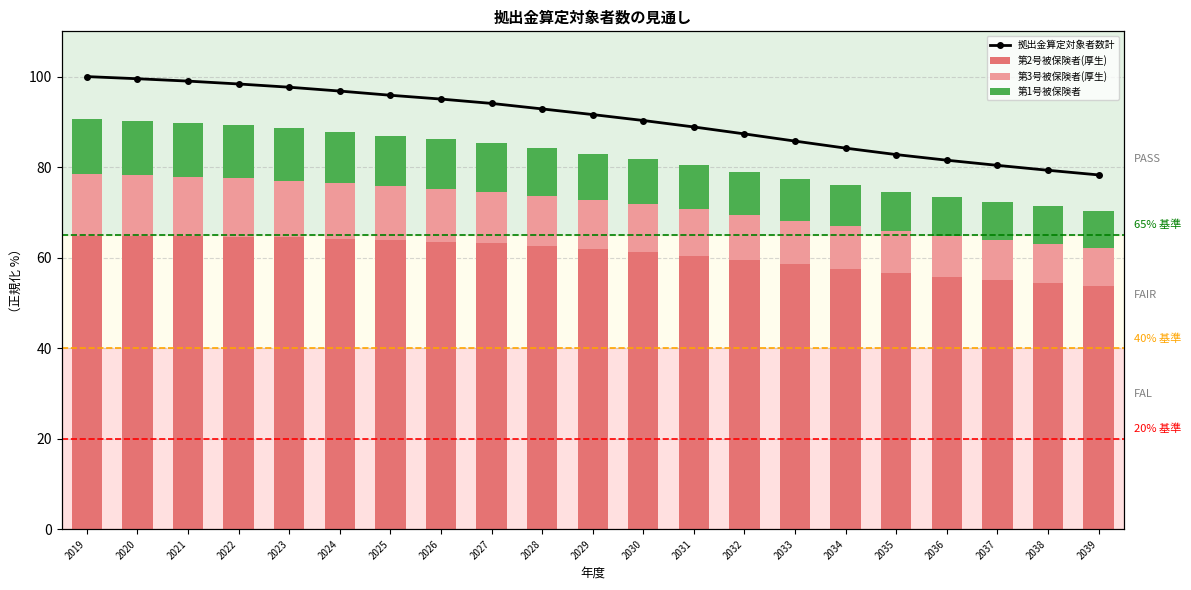

Is the value of 第1号被保険者 at 2031 greater than the value of 拠出金算定対象者数計 at 2026?

No